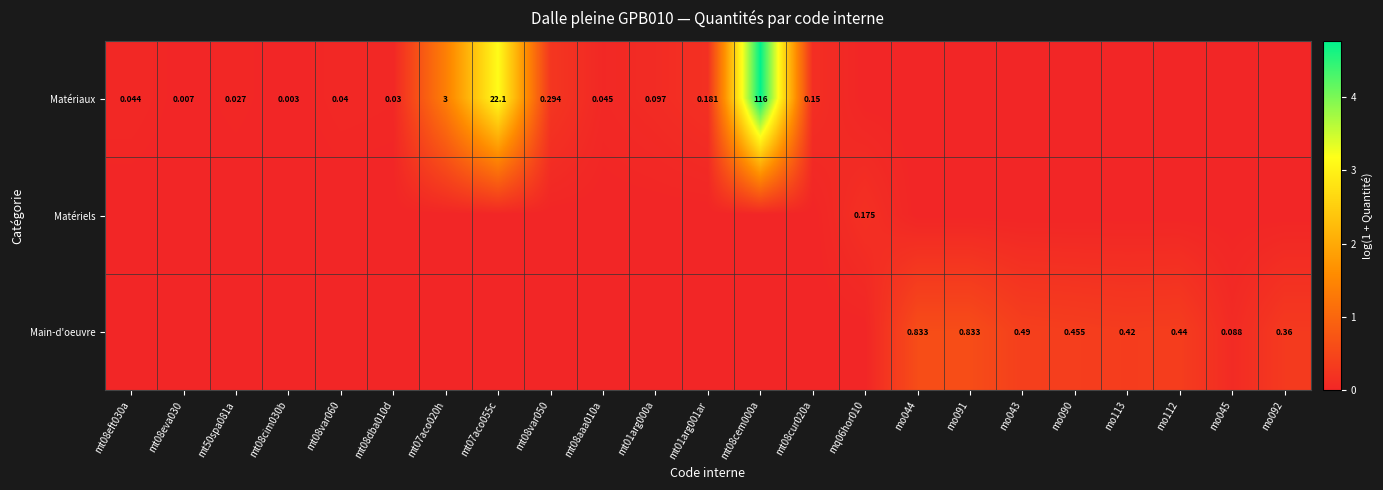

At which category is the sum across all series the highest?

mt08cem000a